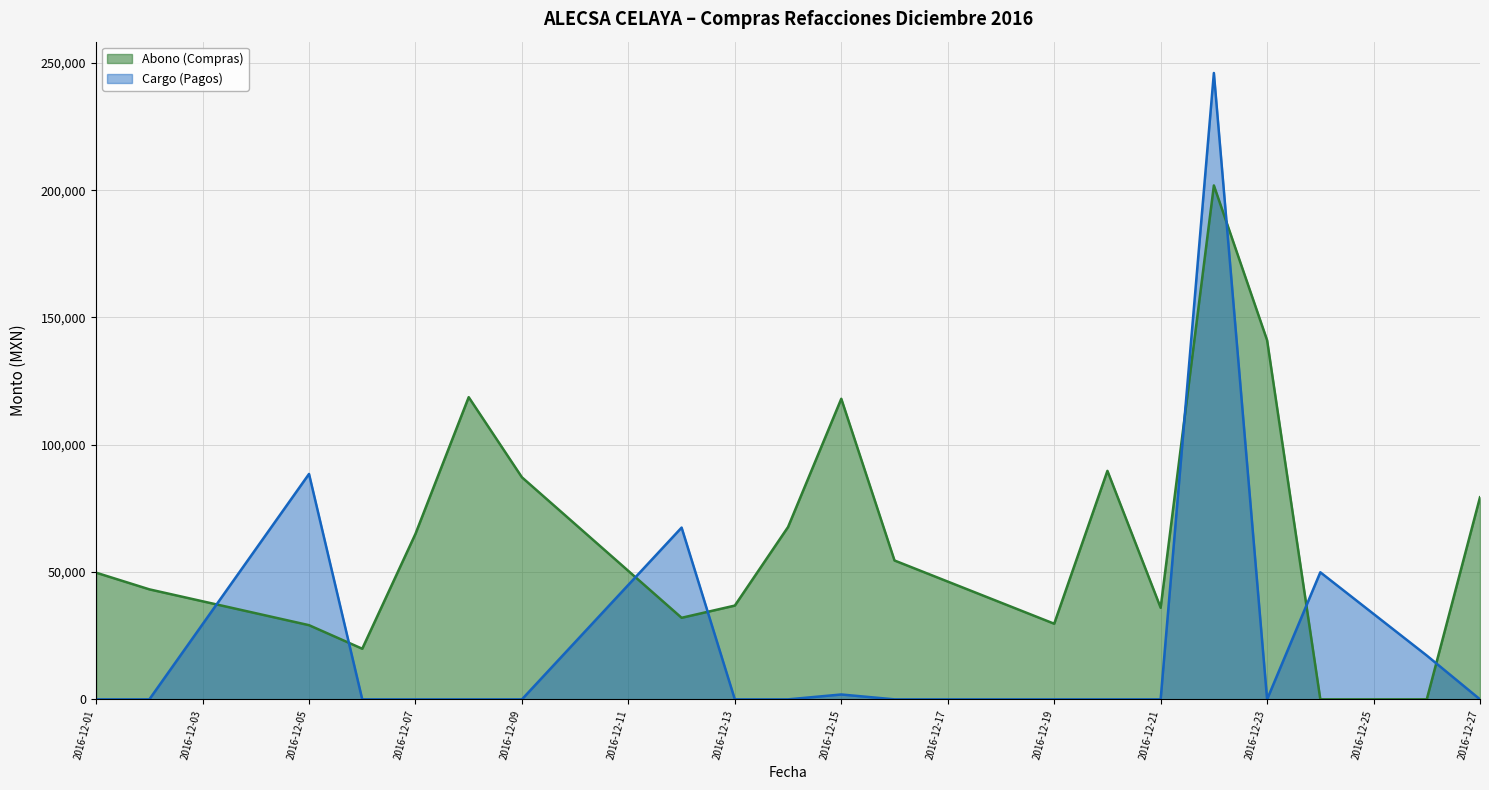

At which category is the sum across all series the highest?

2016-12-22